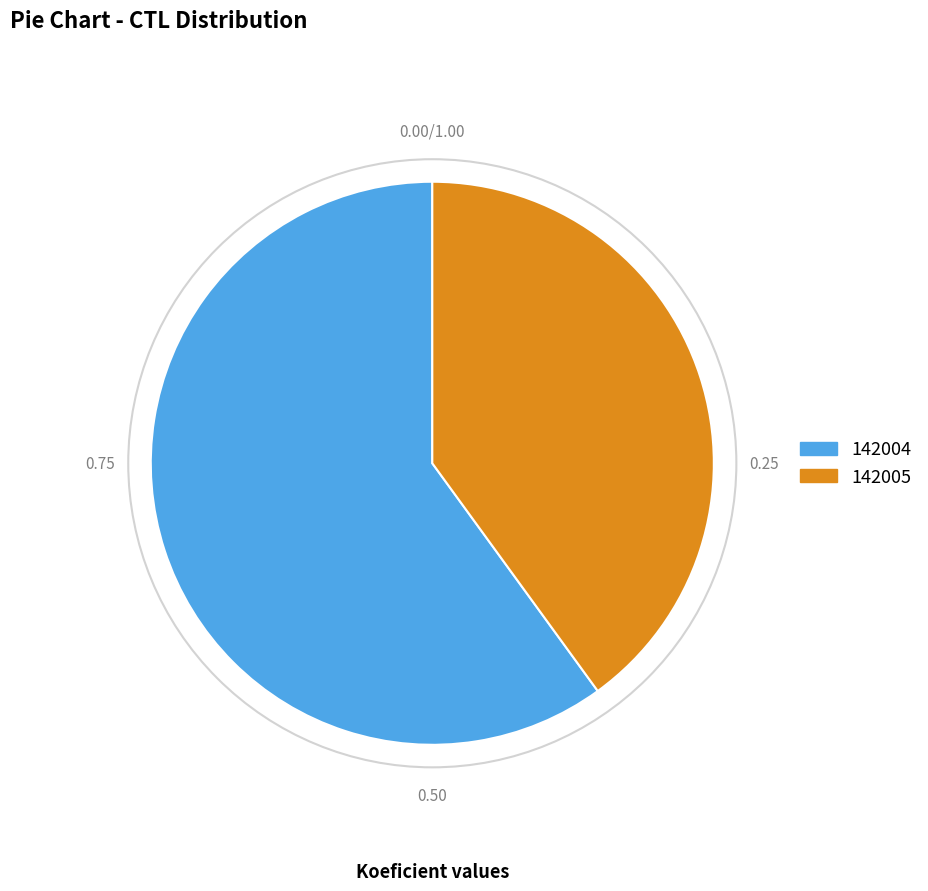

Rank the categories by value from lowest to highest.

142005, 142004